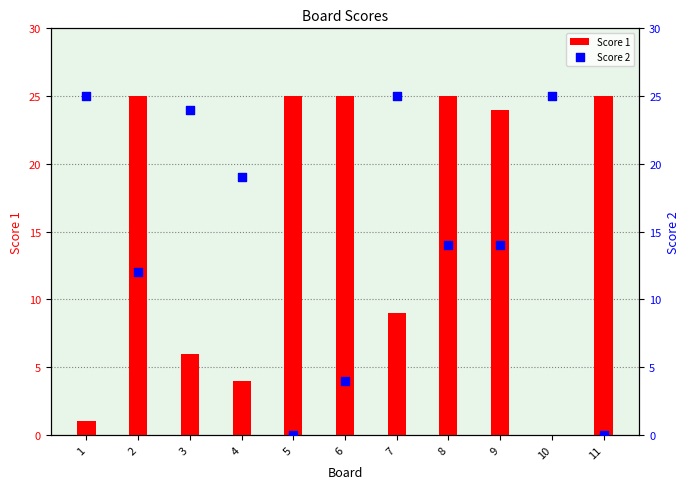

Which series has the widest spread of Y values?

Score 1